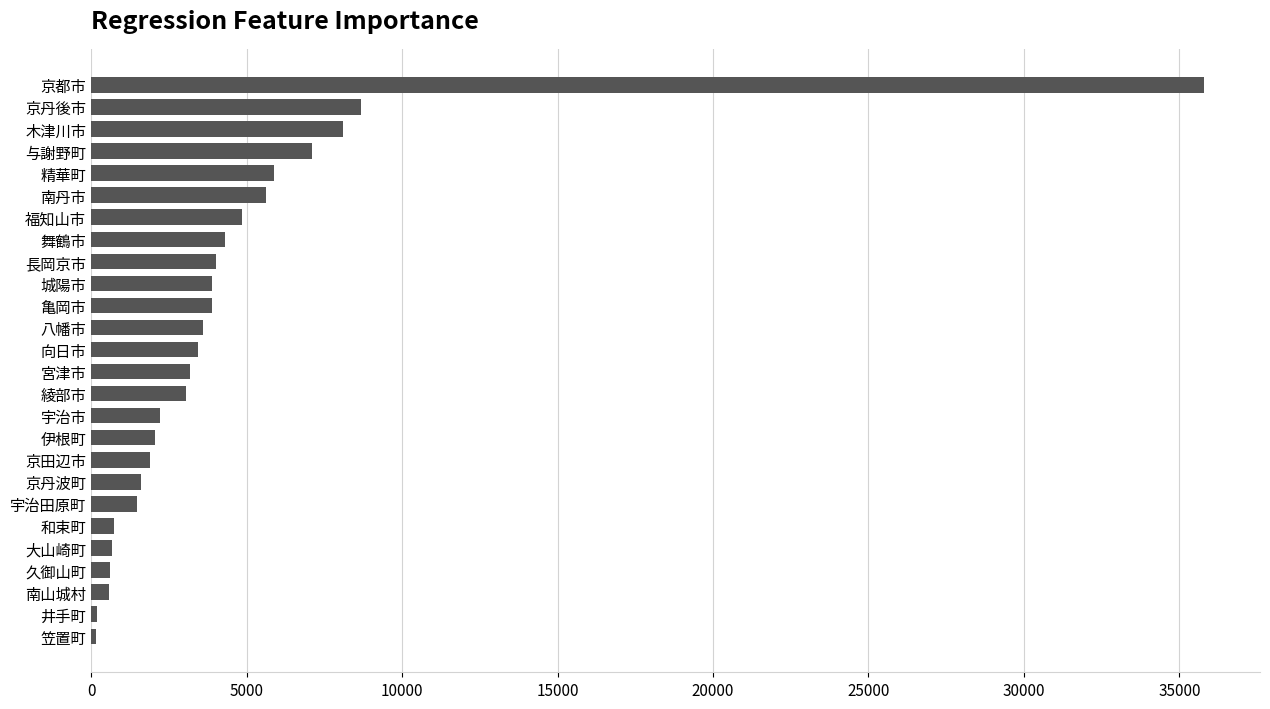

True or false: the data shows 3893 at 亀岡市.

True